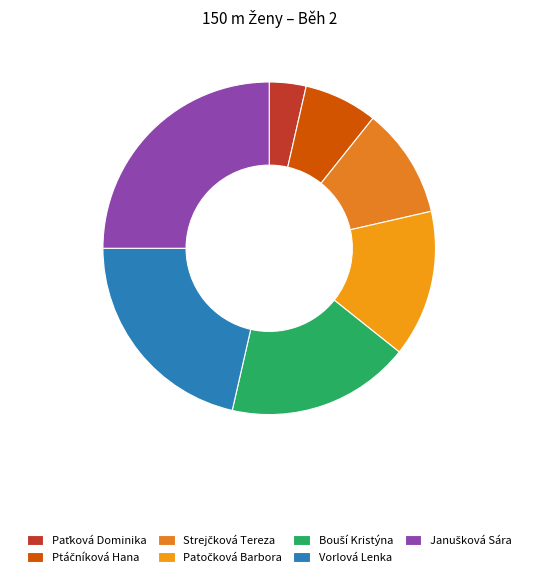

To the nearest percent, what percentage of the pie is Ptáčníková Hana?

7%